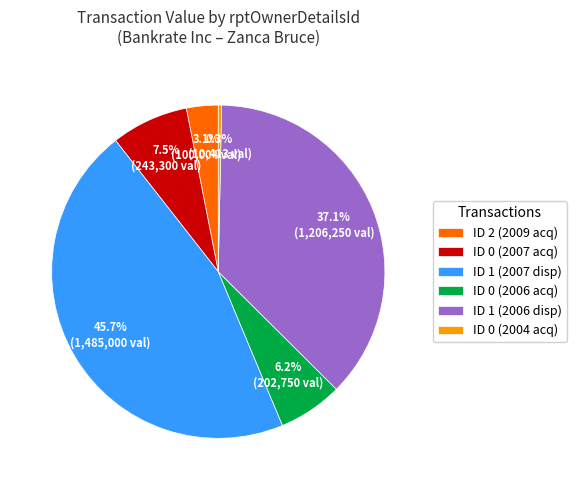

Is there any slice that represents more than half of the pie?

No